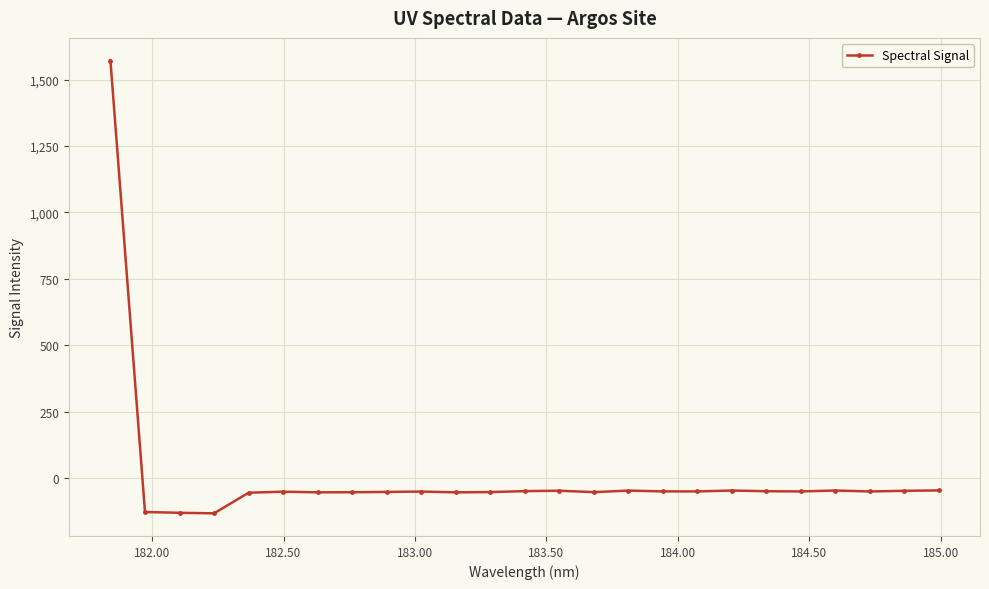

What is the maximum value shown in the chart?

1571.6